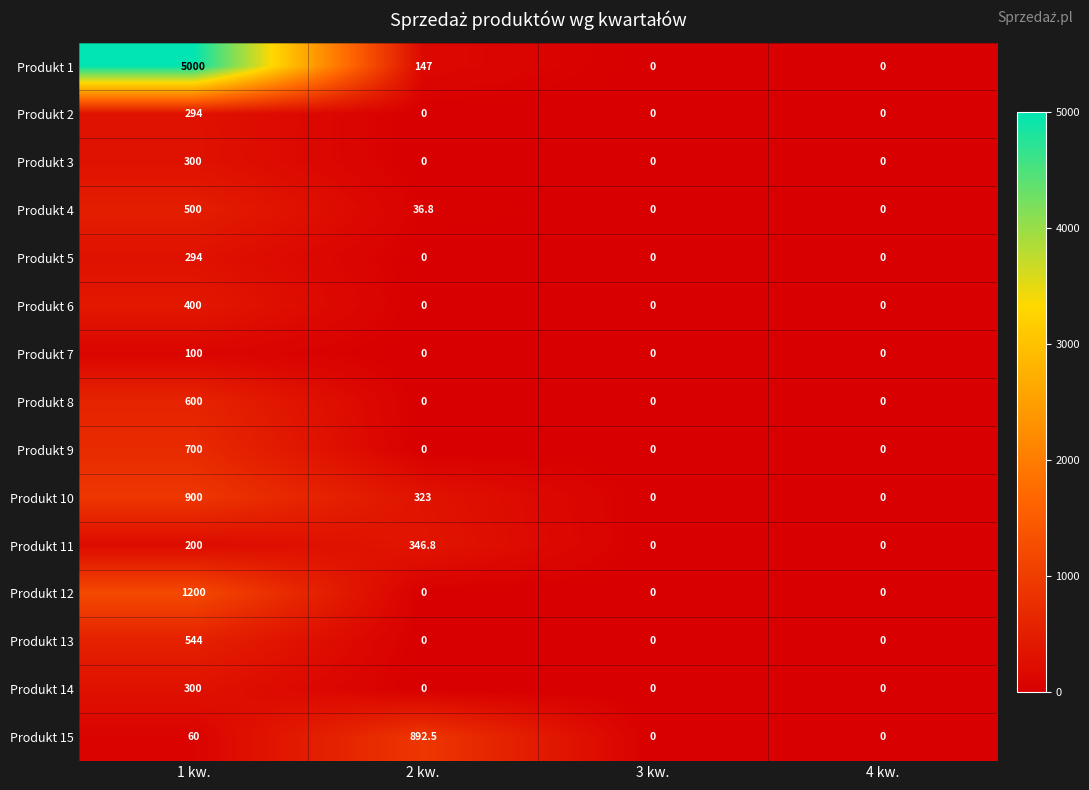

What is the highest value of the Produkt 5 series?

294.0